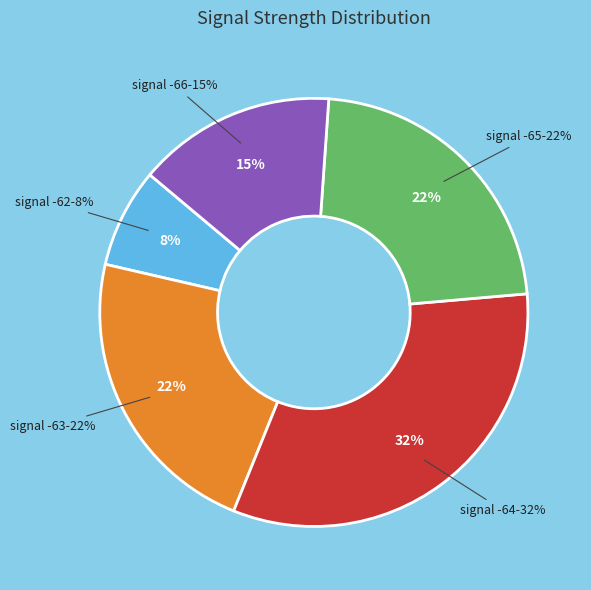

Does 11 represent more than half of the total?

No